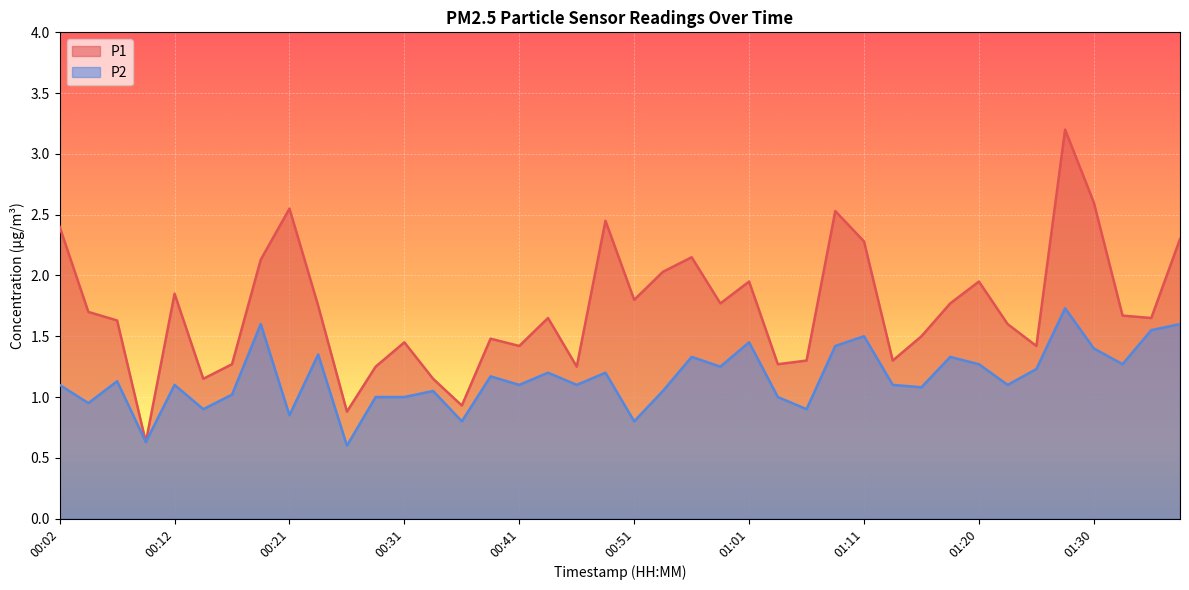

What is the difference between the P1 values at 01:13 and 01:20?

0.6